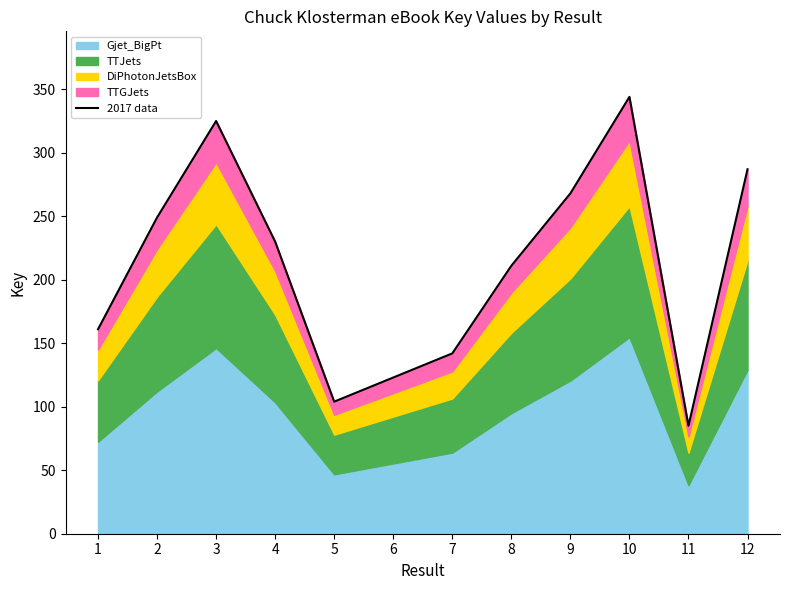

Rank the categories by value from highest to lowest.

10, 3, 12, 9, 2, 4, 8, 1, 7, 6, 5, 11